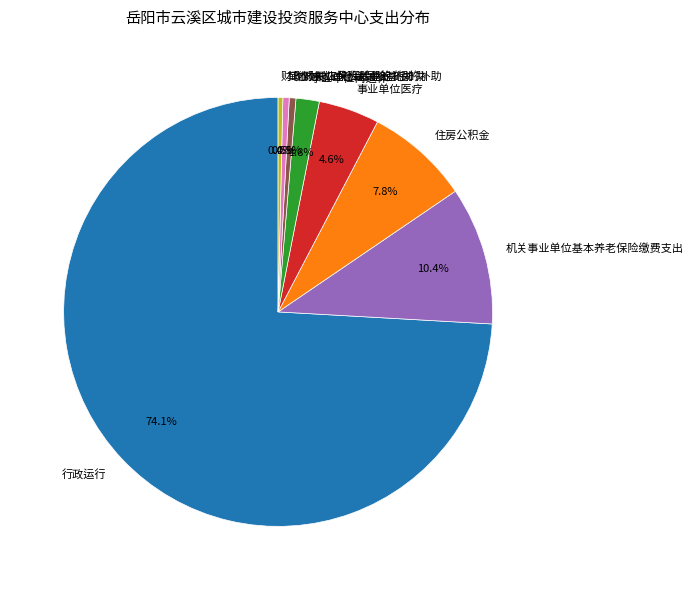

The 住房公积金 slice represents 16% of the pie. True or false?

False